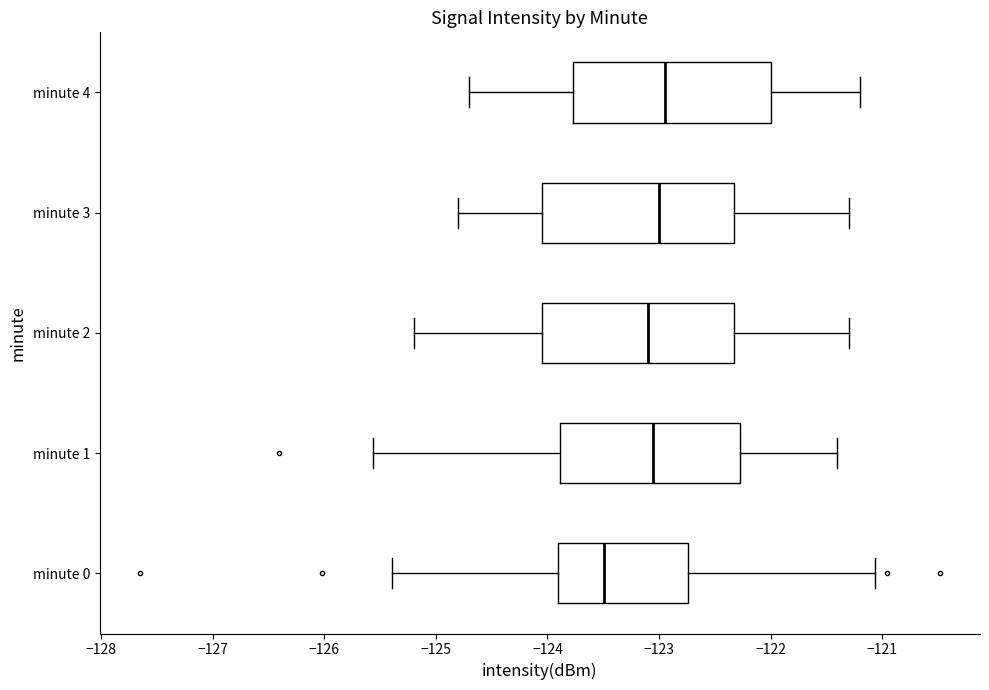

Where does the right whisker of the box for minute 0 end on the x-axis? The values are not printed on the chart, so give them approximately, as read against the axis.

-121.1